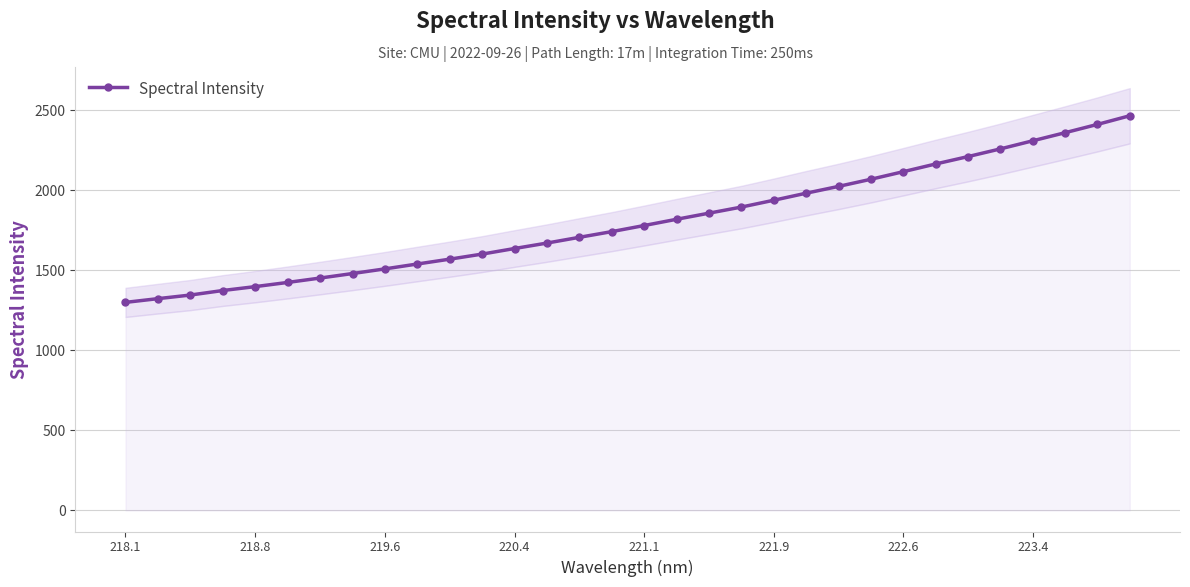

What is the highest value of the Spectral Intensity series?

2466.8